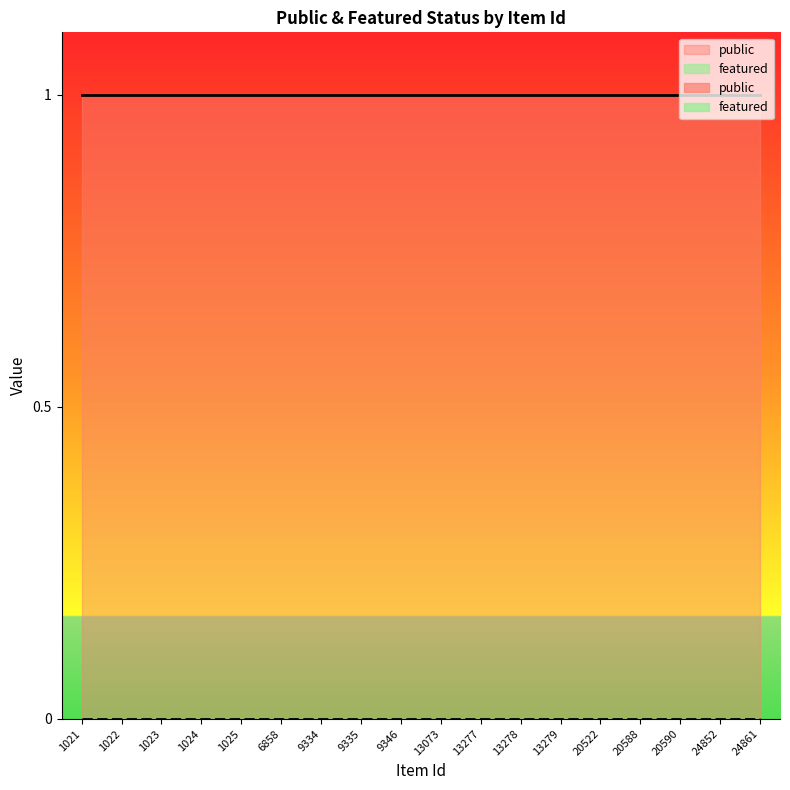

True or false: public has more than 0 interior local peaks.

False